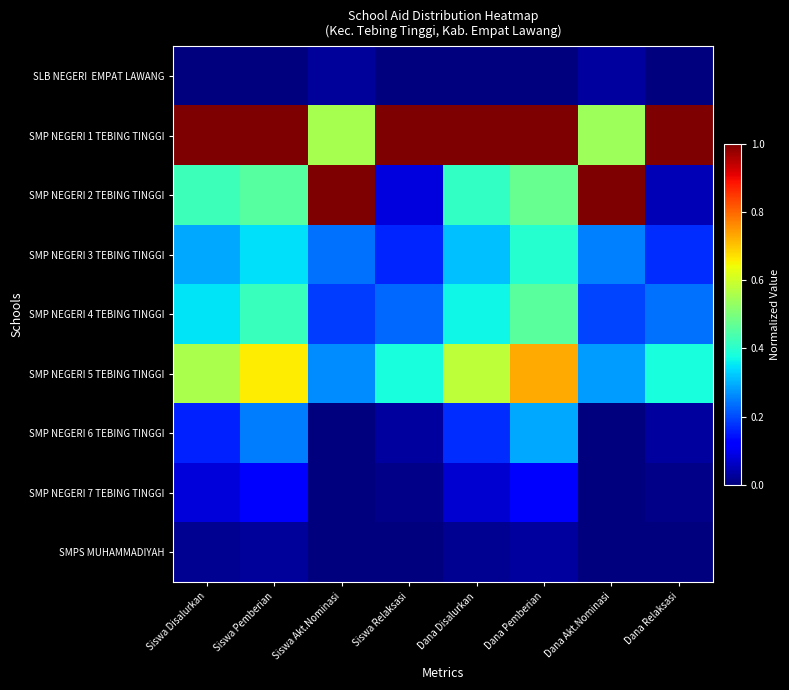

Rank the series by their maximum value, from highest to lowest.

SMP NEGERI 1 TEBING TINGGI, SMP NEGERI 2 TEBING TINGGI, SMP NEGERI 5 TEBING TINGGI, SMP NEGERI 4 TEBING TINGGI, SMP NEGERI 3 TEBING TINGGI, SMP NEGERI 6 TEBING TINGGI, SMP NEGERI 7 TEBING TINGGI, SMPS MUHAMMADIYAH, SLB NEGERI EMPAT LAWANG